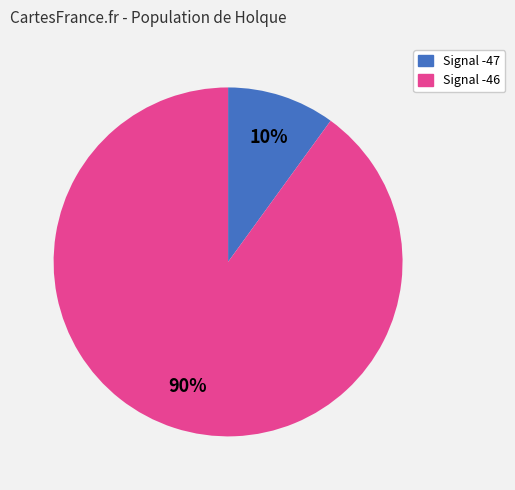

To the nearest percent, what is the average slice percentage?

50%